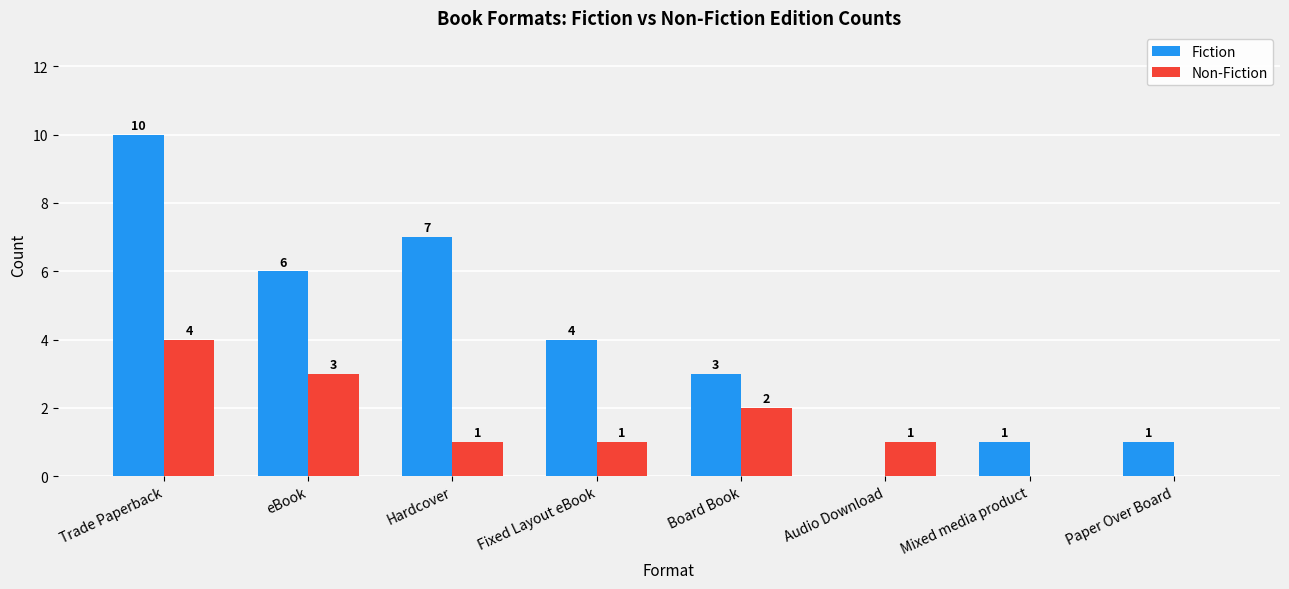

Between Fixed Layout eBook and Mixed media product, which series saw the biggest shift?

Fiction